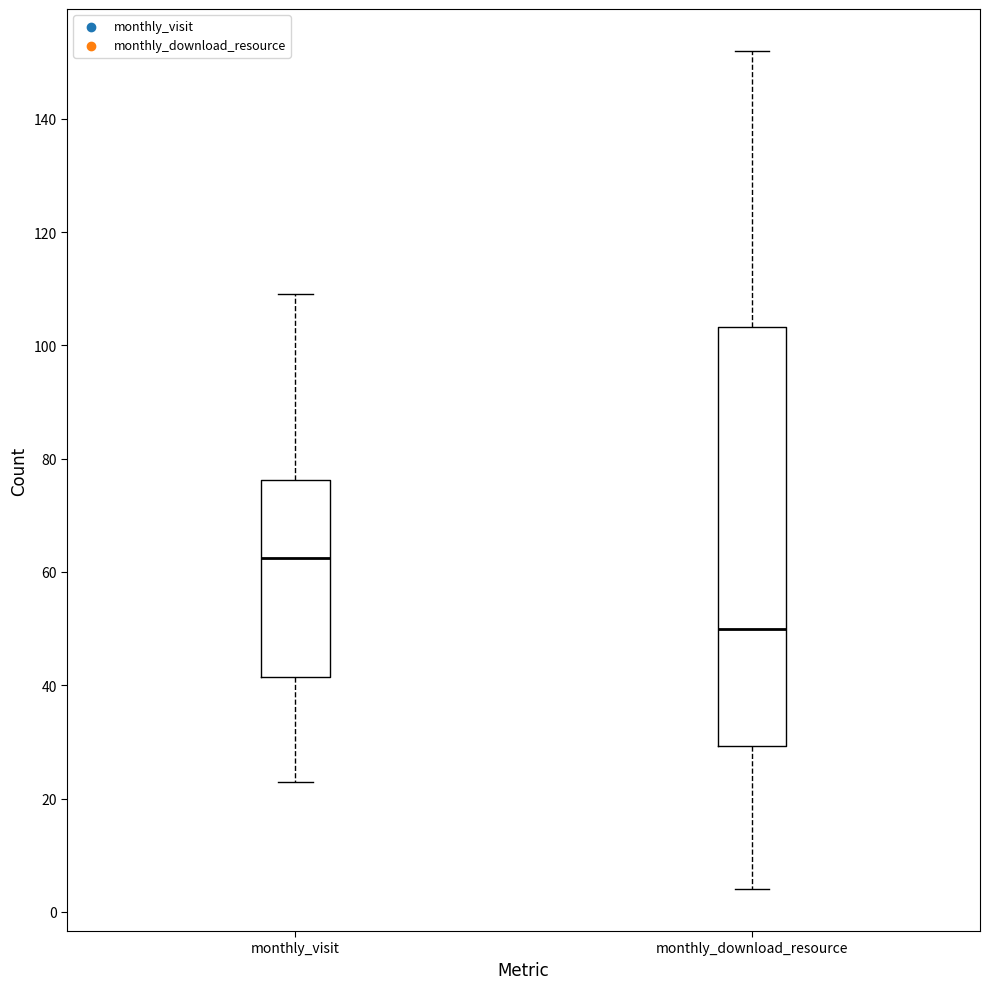

Reading left to right, transcribe this box plot: for each box, give where its median line is, the range the box spans, and where its two whiskers end, as read against the y-axis. The values are not printed on the chart, so give them approximately, as read against the axis.

monthly_visit: median 62, box 42 to 76, whiskers 24 to 110
monthly_download_resource: median 50, box 30 to 104, whiskers 4 to 152